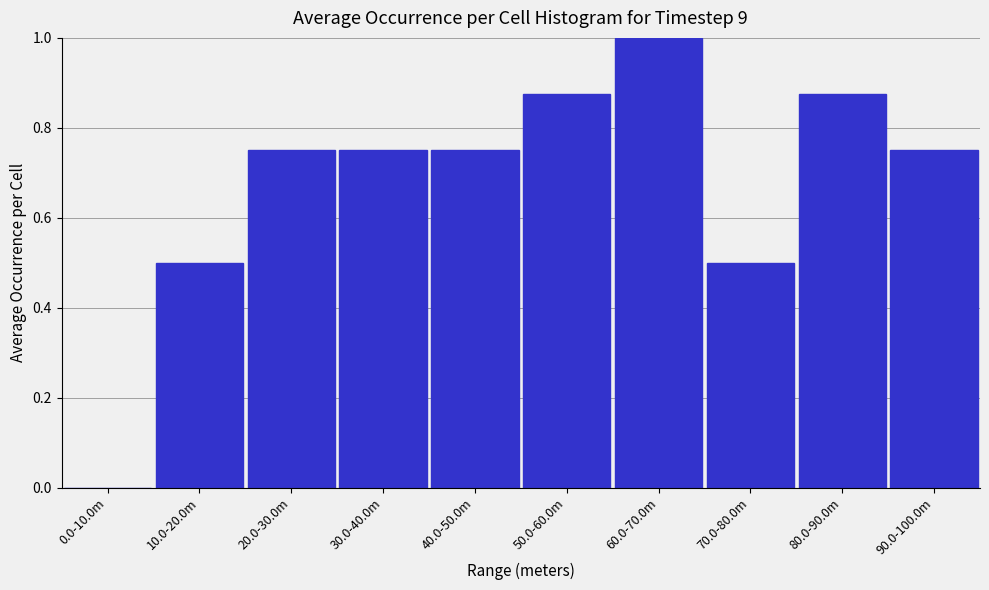

What is the sum of the values at 50.0-60.0m and 70.0-80.0m?

1.4